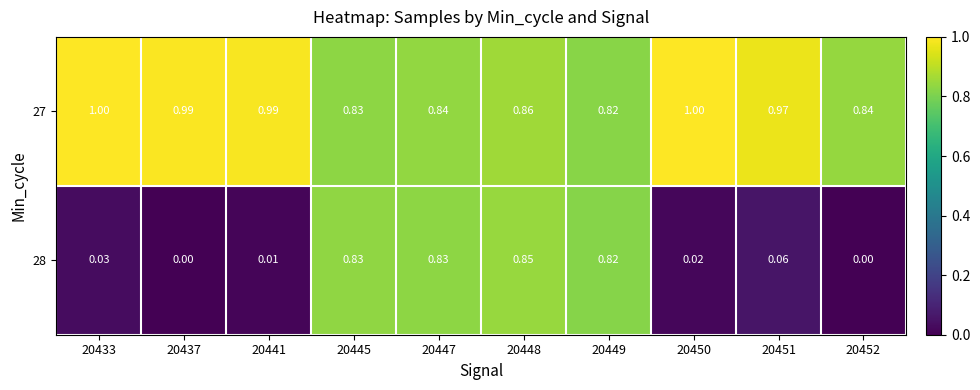

List the series in order of their overall mean, highest first.

27, 28